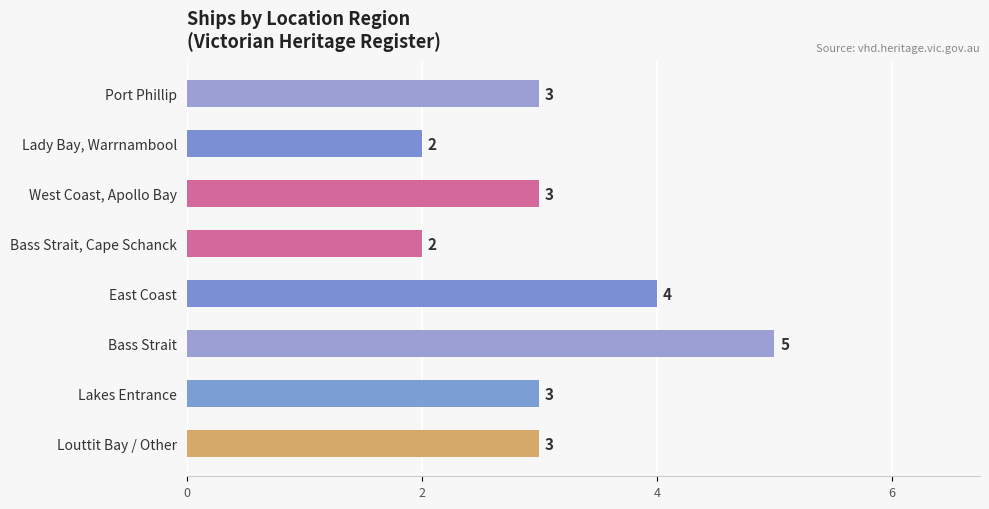

The chart shows a value of 2 at Lady Bay, Warrnambool. True or false?

True